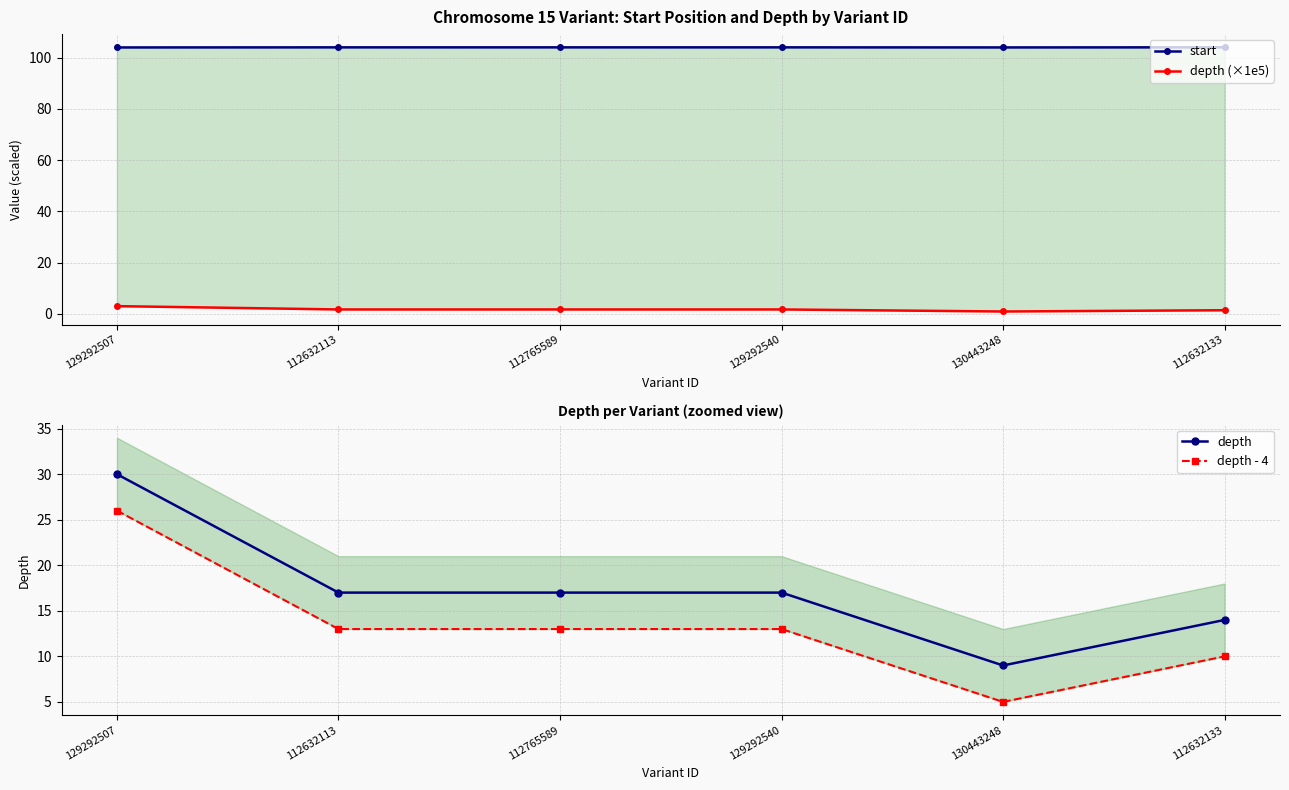

True or false: depth and depth (×1e5) intersect in this chart.

False